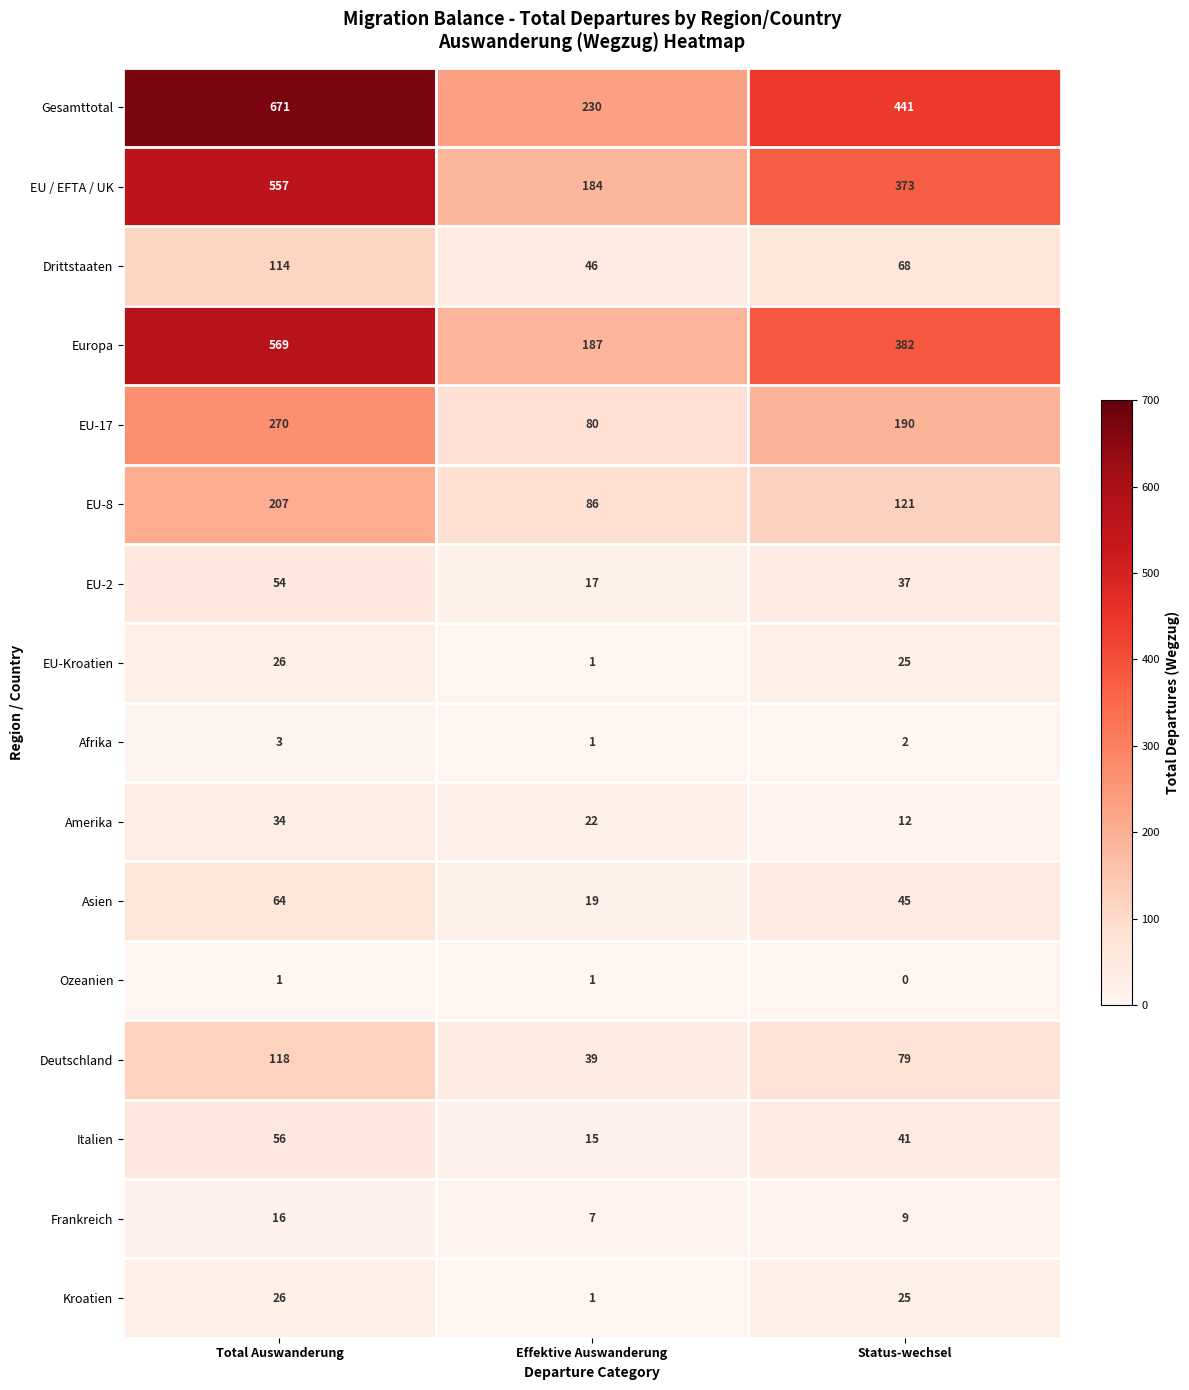

Where does the Drittstaaten series first go above 68?

Total Auswanderung